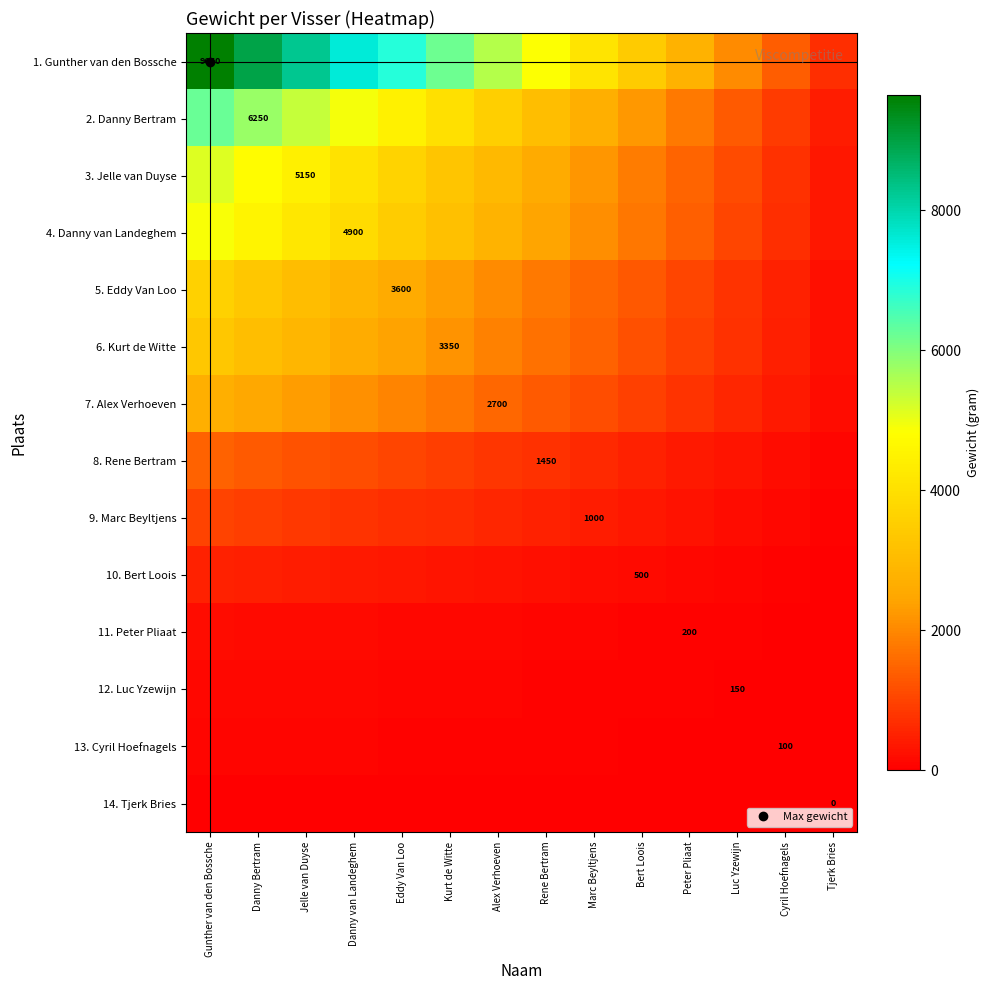

The 8. Rene Bertram series shows 1242.9 at Jelle van Duyse. True or false?

True